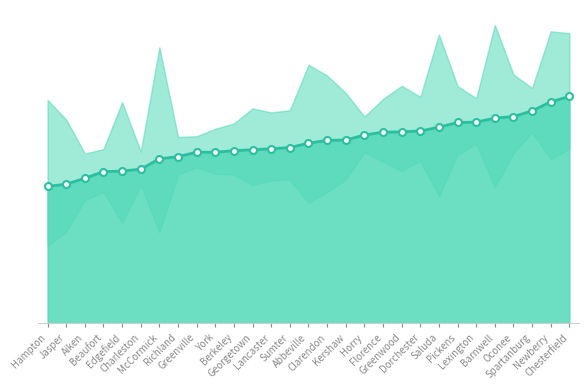

The chart shows a value of 64.1 at Pickens. True or false?

True